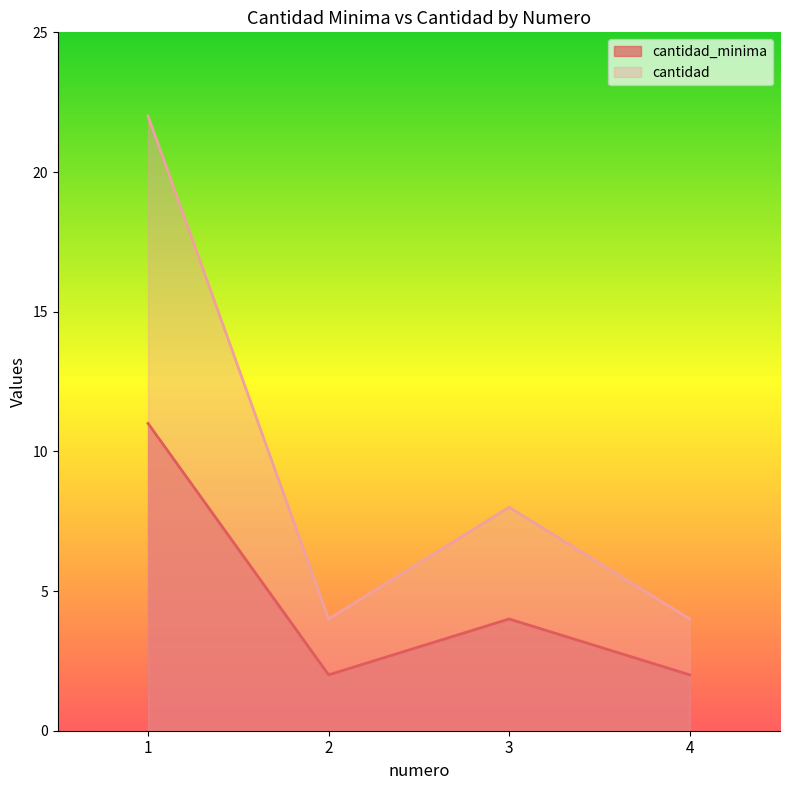

What is the difference between the maximum and minimum values in the cantidad_minima series?

9